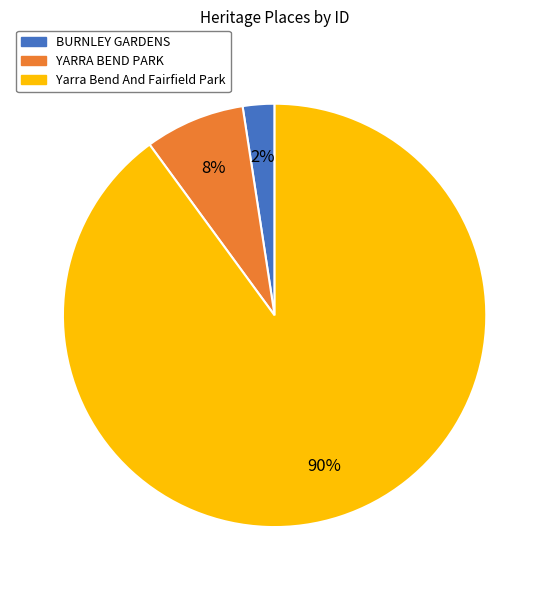

Is it true that Yarra Bend And Fairfield Park is 84% of the pie?

False